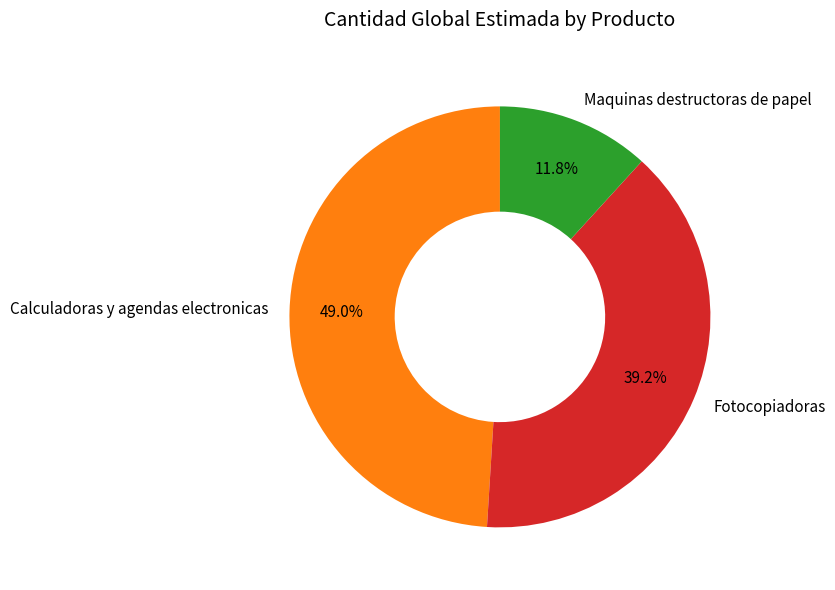

How many slices are in this pie chart?

3